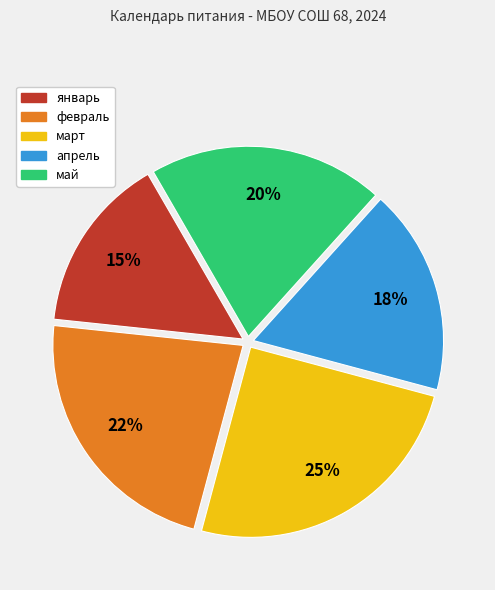

What is the largest slice in the pie chart?

март